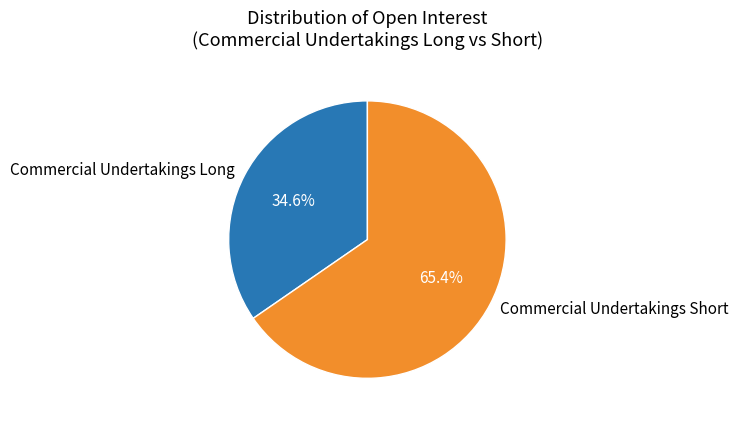

Which has a higher value, Commercial Undertakings Long or Commercial Undertakings Short?

Commercial Undertakings Short